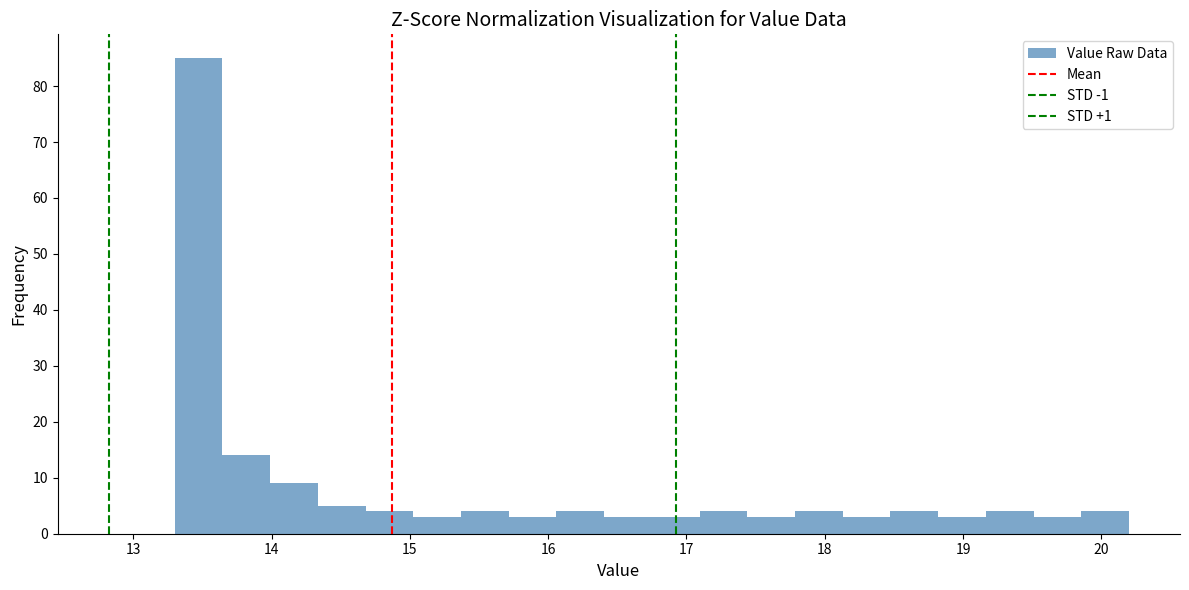

Around what value on the x-axis is the tallest bar? Give the approximate position of its centre, as read against the axis.

13.5